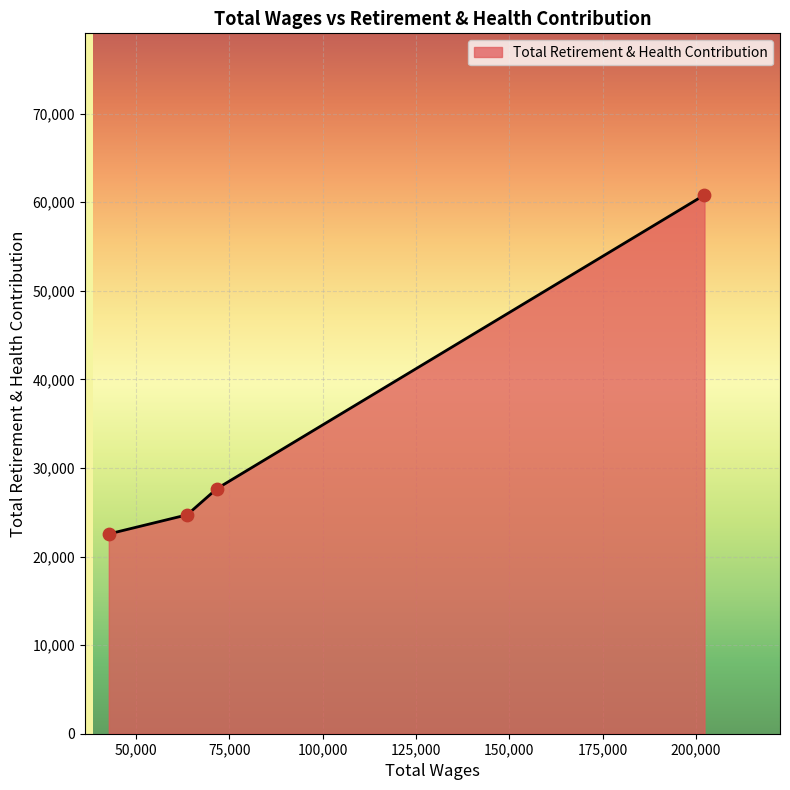

True or false: there are more than 1 points higher than both neighbors.

False